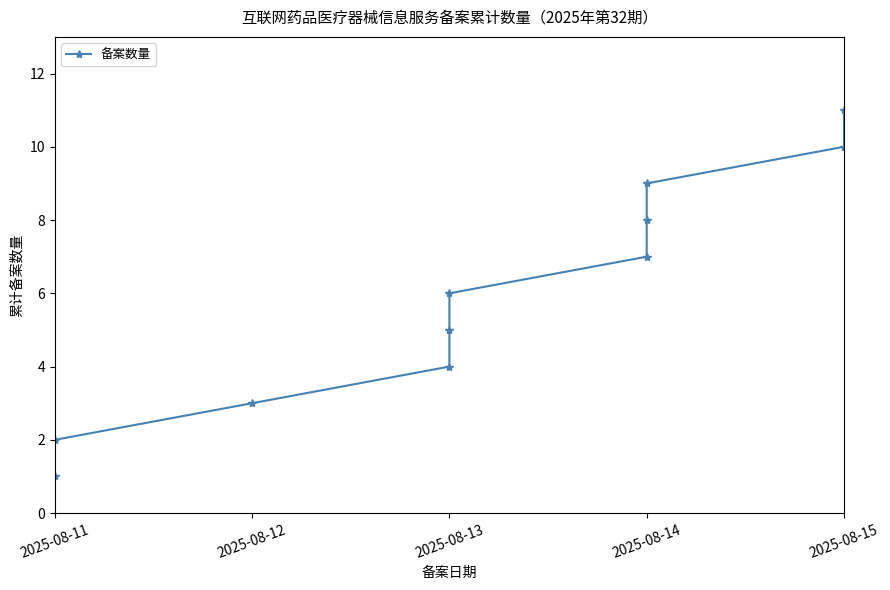

Approximately how many times larger is the value at 2025-08-14 compared to 2025-08-14?

1.1